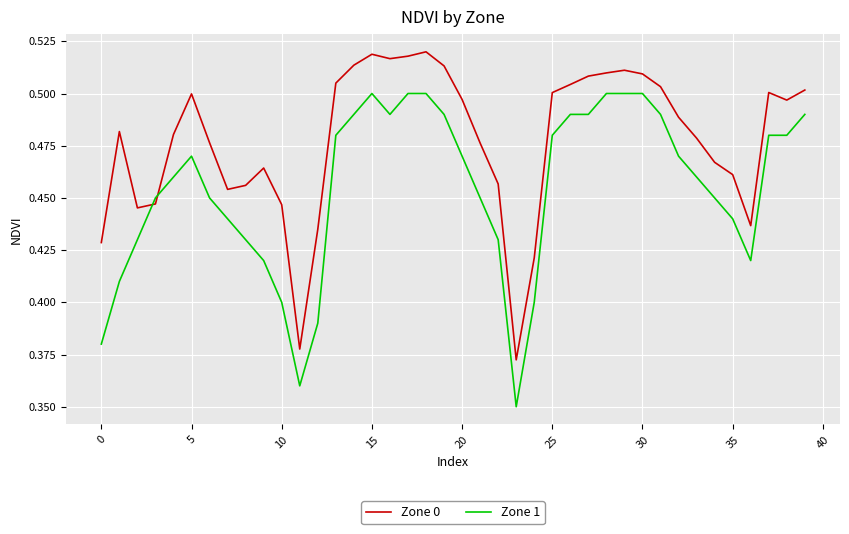

Which series ends up on top after the final intersection of Zone 1 and Zone 0?

Zone 0